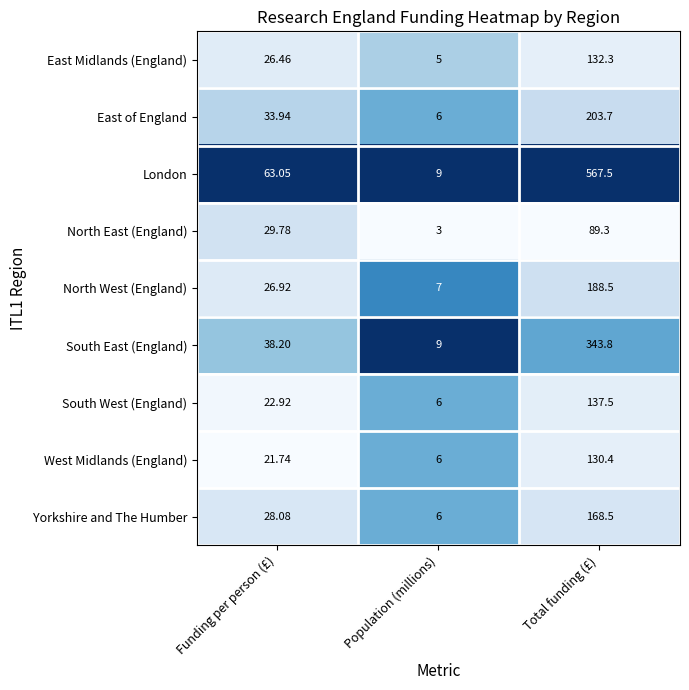

At which label does West Midlands (England) first exceed 21?

Funding per person (£)